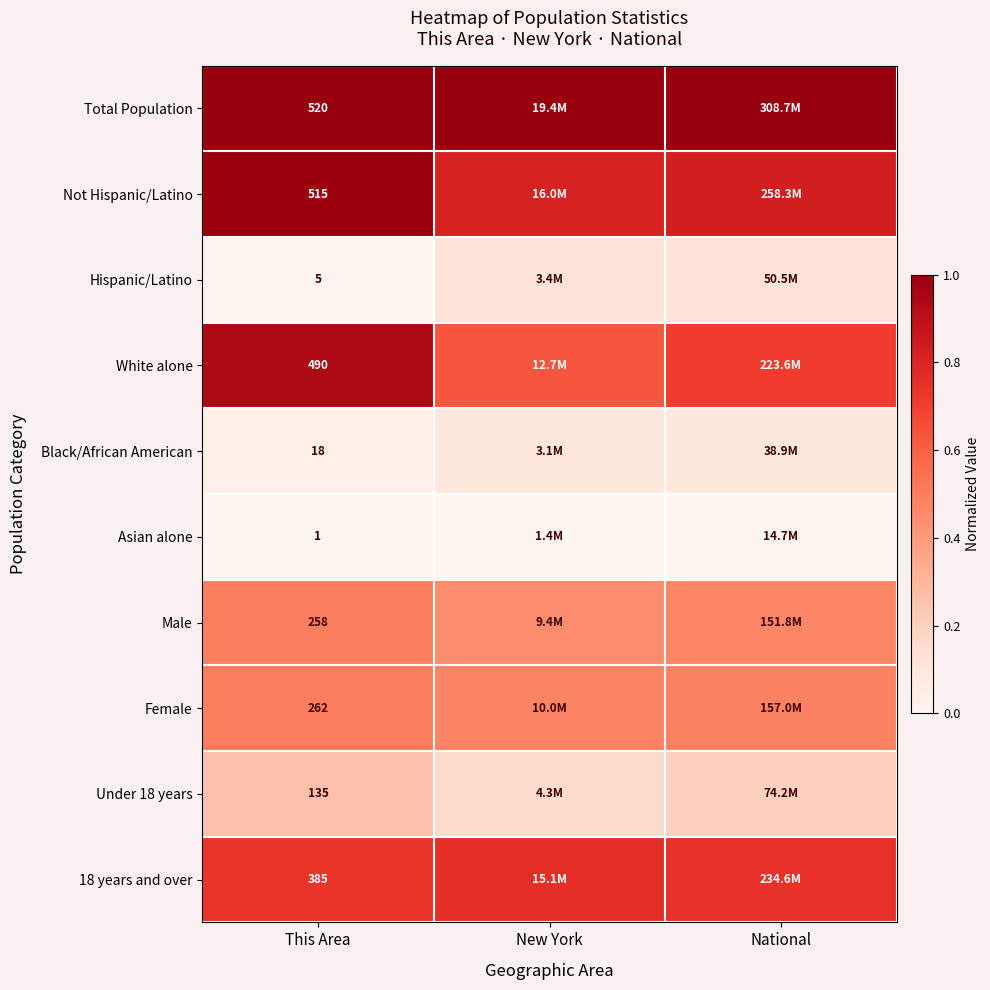

How many series are shown in this chart?

10